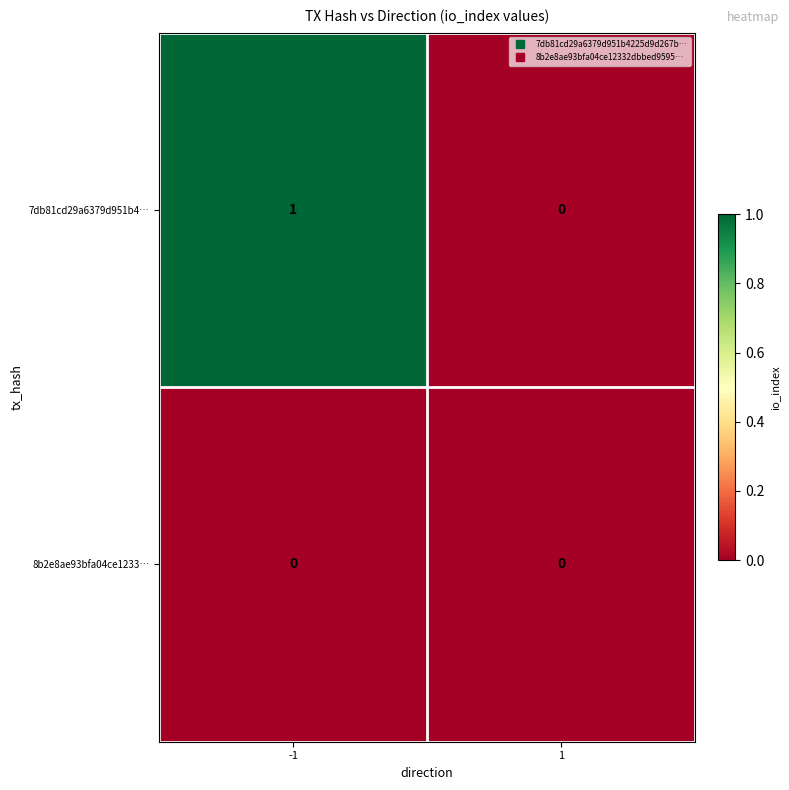

True or false: 7db81cd29a6379d951b4… has a value of 1 at -1.

True